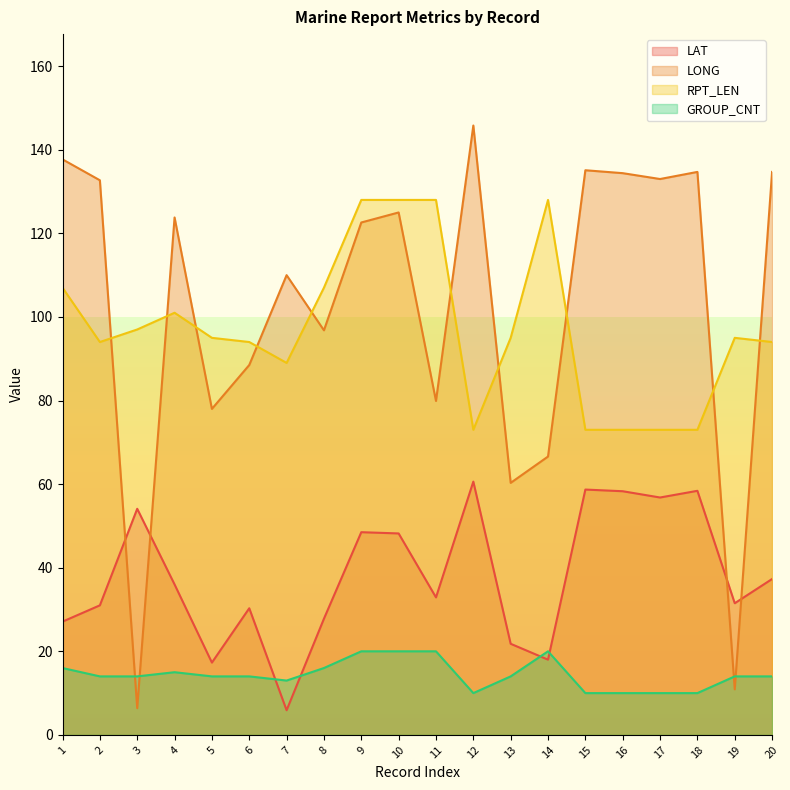

What is the difference between the maximum and minimum values in the GROUP_CNT series?

10.0